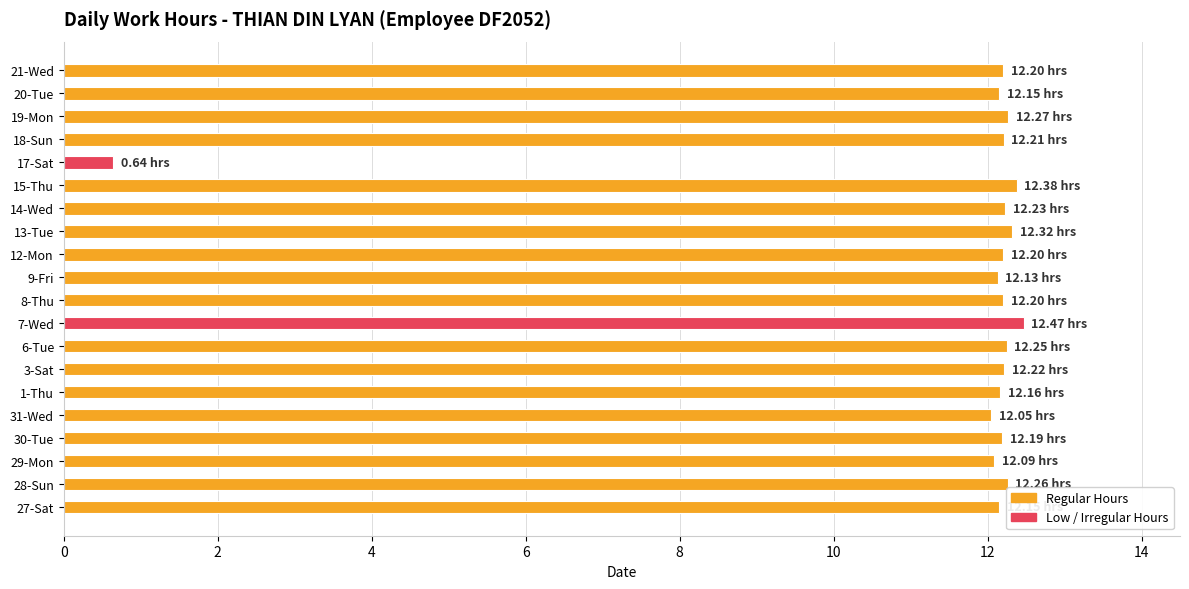

What is the difference between the maximum and minimum values?

11.8